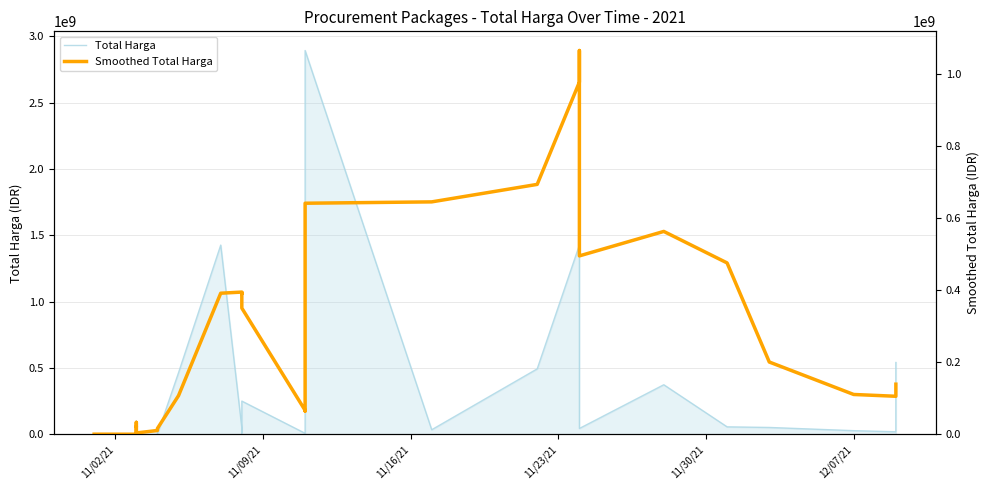

Reading right to left, list all the values displayed in this chart.

Total Harga: 541071000.0	18900000.0	27412000.0	51601000.0	56152800.0	373404000.0	43859200.0	477600000.0	1425867900.0	493000000.0	34292000.0	2892122000.0	39440000.0	7401240.0	250350000.0	15513960.0	9180000.0	49730040.0	1425867900.0	464002100.0	577875.0	32441200.0	34000000.0	5129000.0	8742500.0	182000.0	4672200.0	265000.0	2772000.0	98772570.0	78000.0	333600.0
Smoothed Total Harga: 139027360.0	105493960.0	110485800.0	200523400.0	475376780.0	562746220.0	494923820.0	1064576380.0	976944380.0	693251048.0	644721048.0	640965440.0	64377040.0	66435048.0	350128380.0	392858800.0	389871583.0	394523823.0	391377815.0	107230035.0	16178115.0	16098940.0	10545140.0	3798140.0	3326740.0	21332754.0	21311954.0	20444234.0	25489042.5	33061390.0	205800.0	333600.0